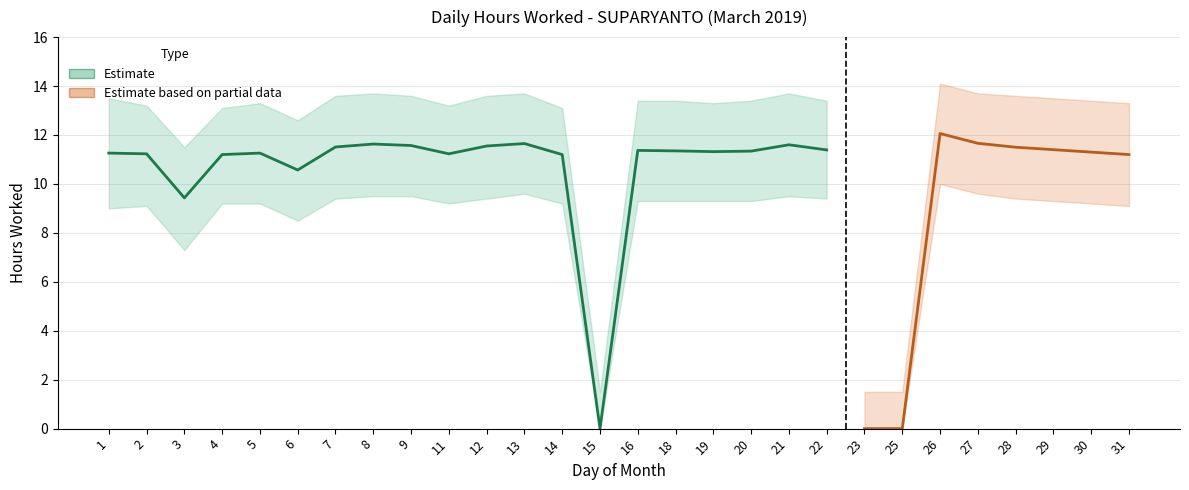

True or false: Lower bound and Upper bound cross at least once.

False